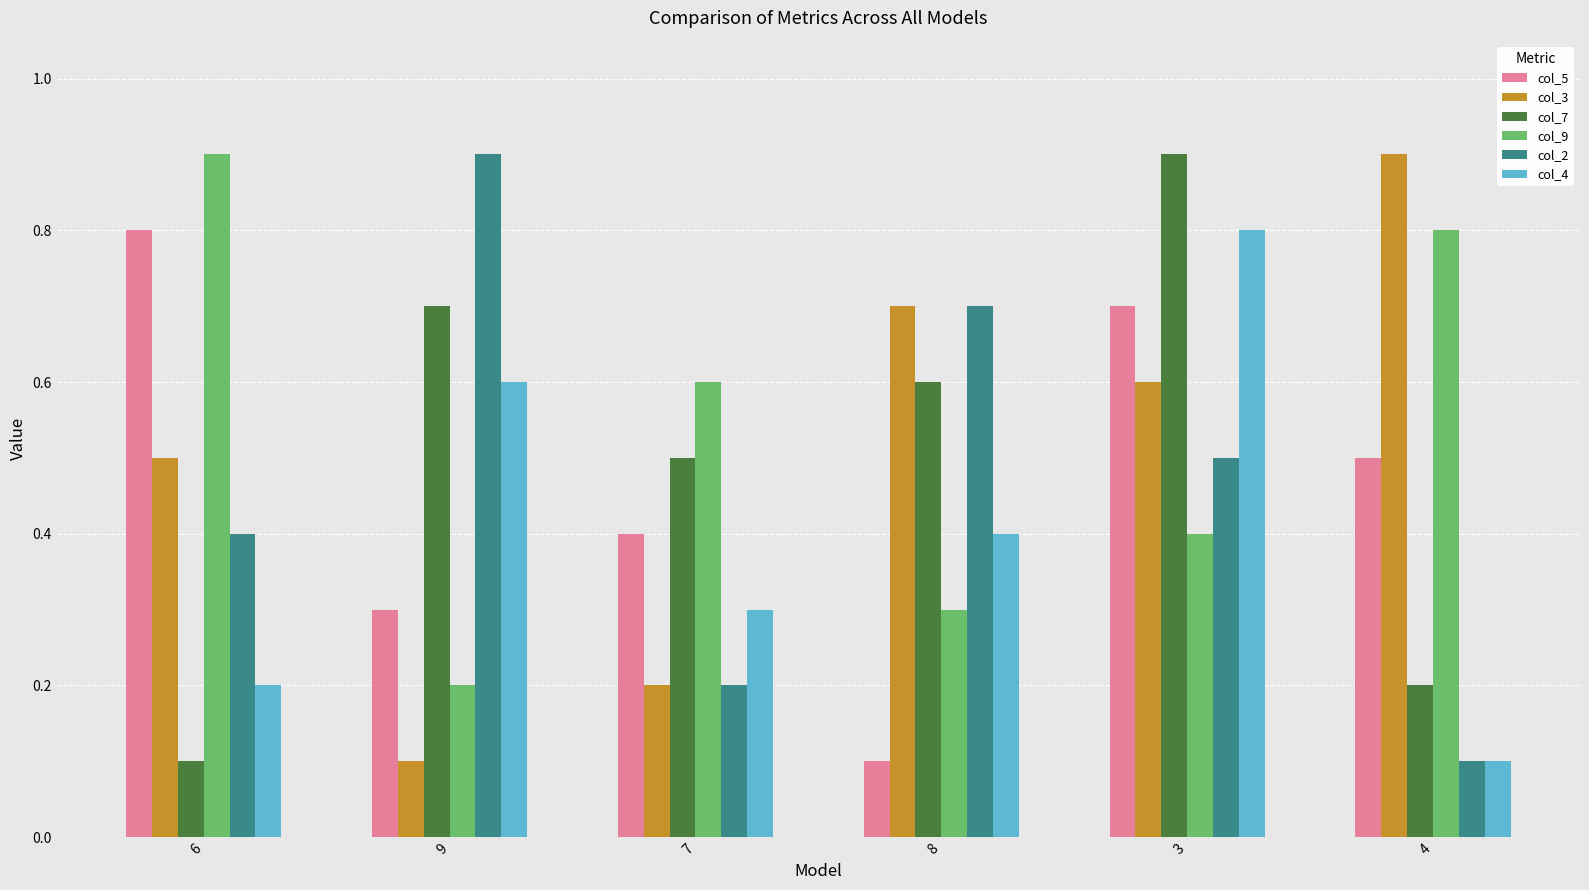

Which category has the highest value in the col_3 series?

4